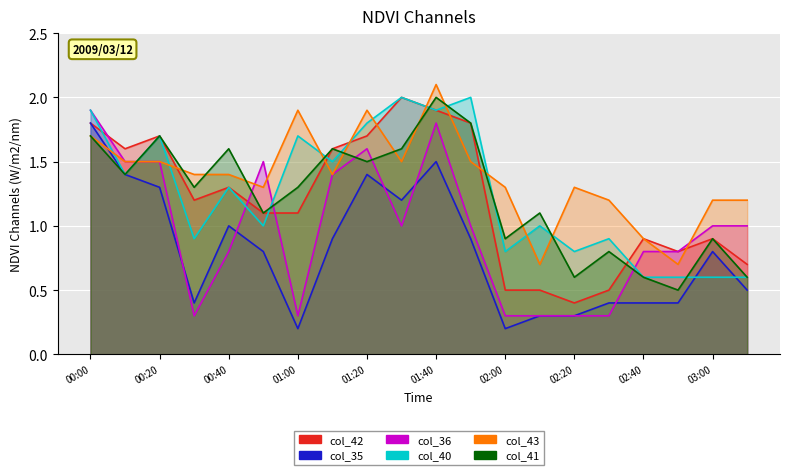

At which label does col_43 first exceed 1?

00:00